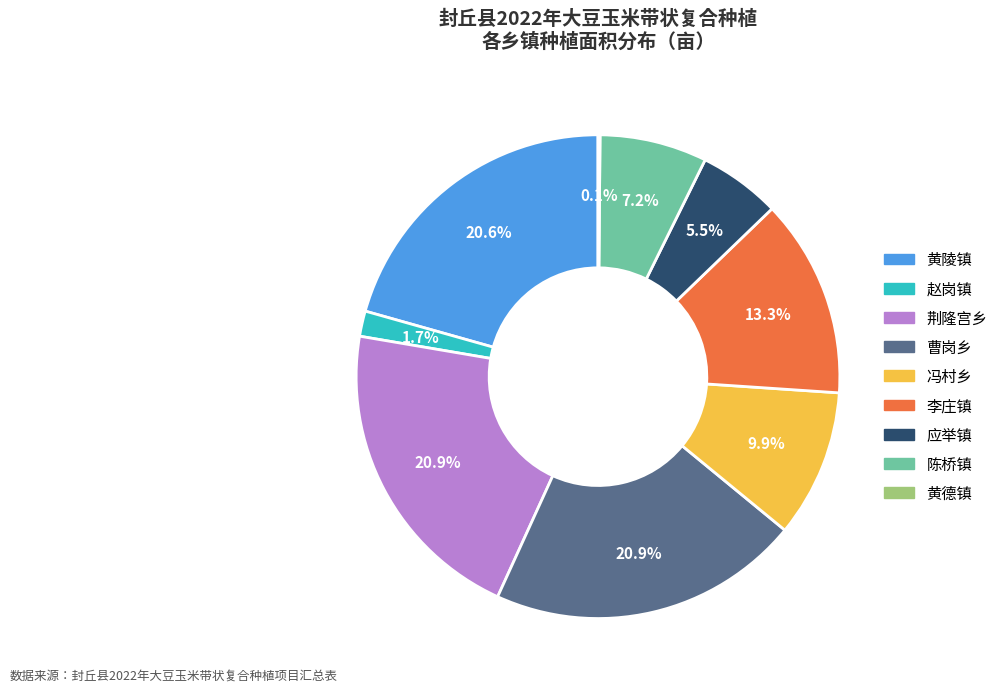

Does any single category account for the majority?

No